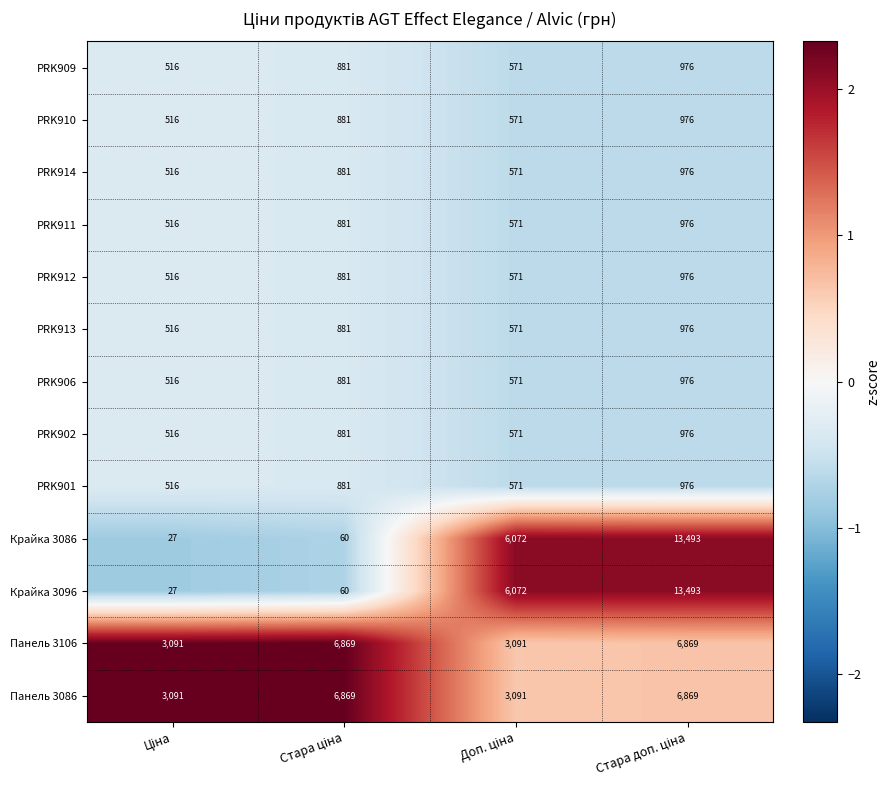

At how many categories does at least one series exceed 4000?

3